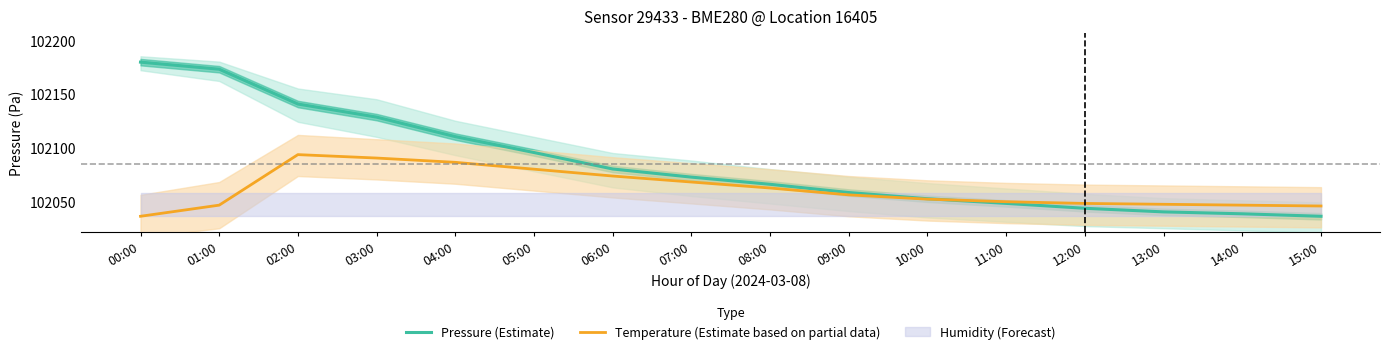

Rank the series at 04:00 from highest to lowest value.

Pressure (Estimate), Temperature (Estimate based on partial data)